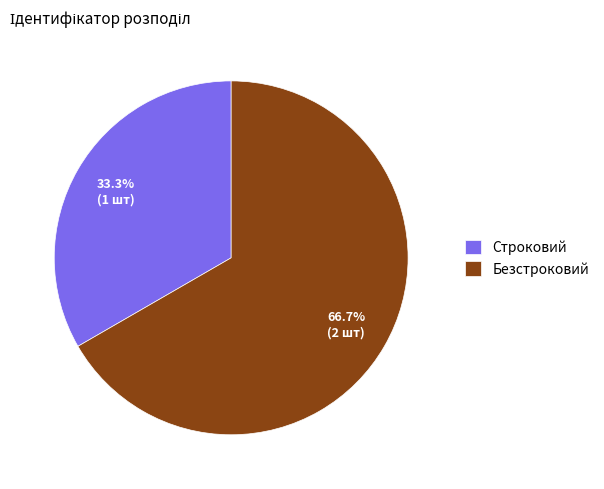

To the nearest percent, what is the difference between the largest and smallest slice percentages?

33%